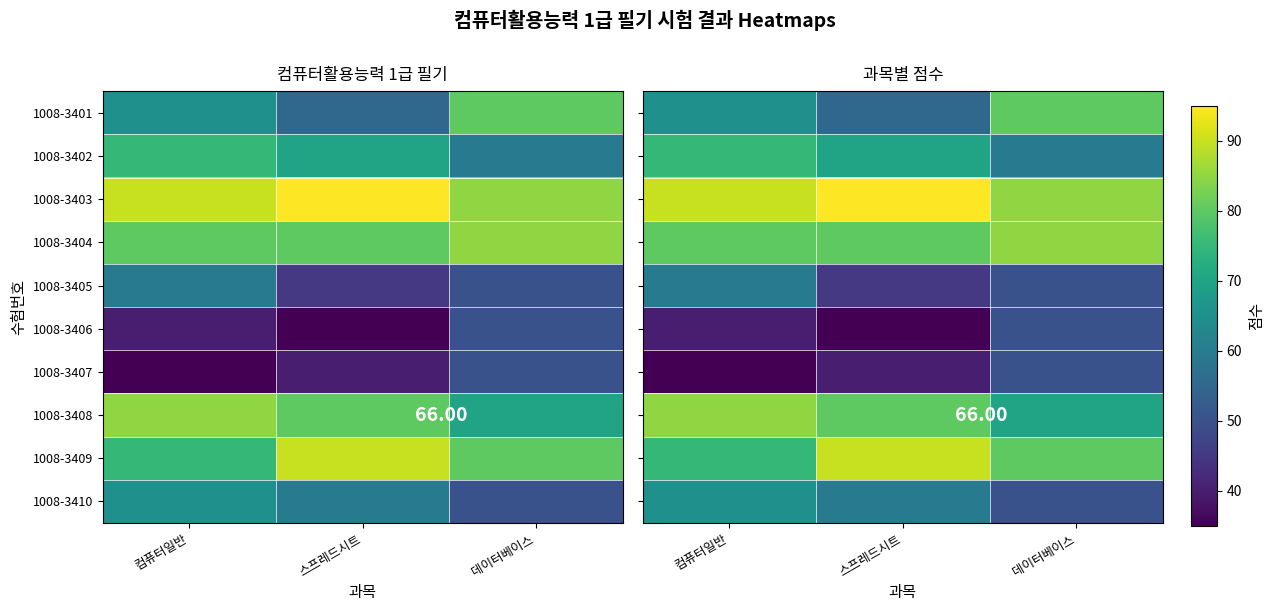

At which category is the sum across all series the highest?

컴퓨터일반